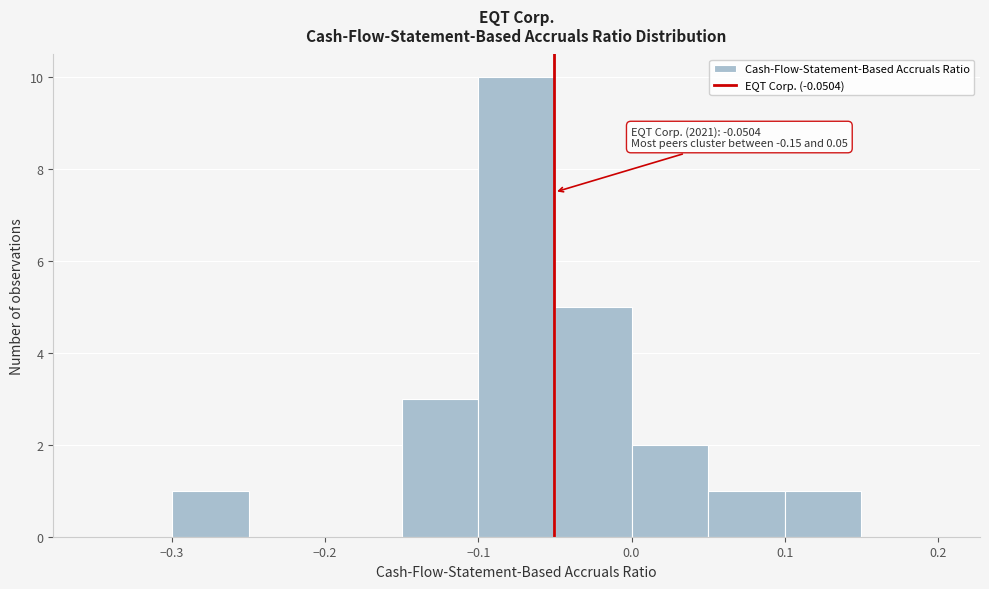

Which range on the x-axis has the tallest bar?

-0.10 to -0.05